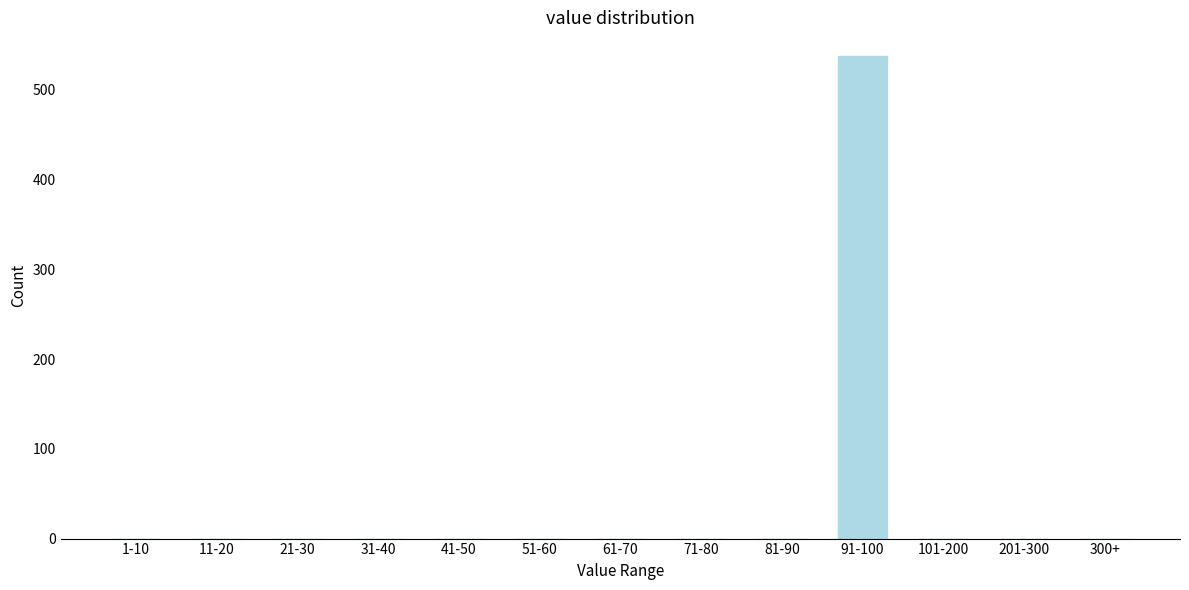

Reading left to right, what are all the values shown in this chart?

1-10=0	11-20=0	21-30=0	31-40=0	41-50=0	51-60=0	61-70=0	71-80=0	81-90=0	91-100=537	101-200=0	201-300=0	300+=0